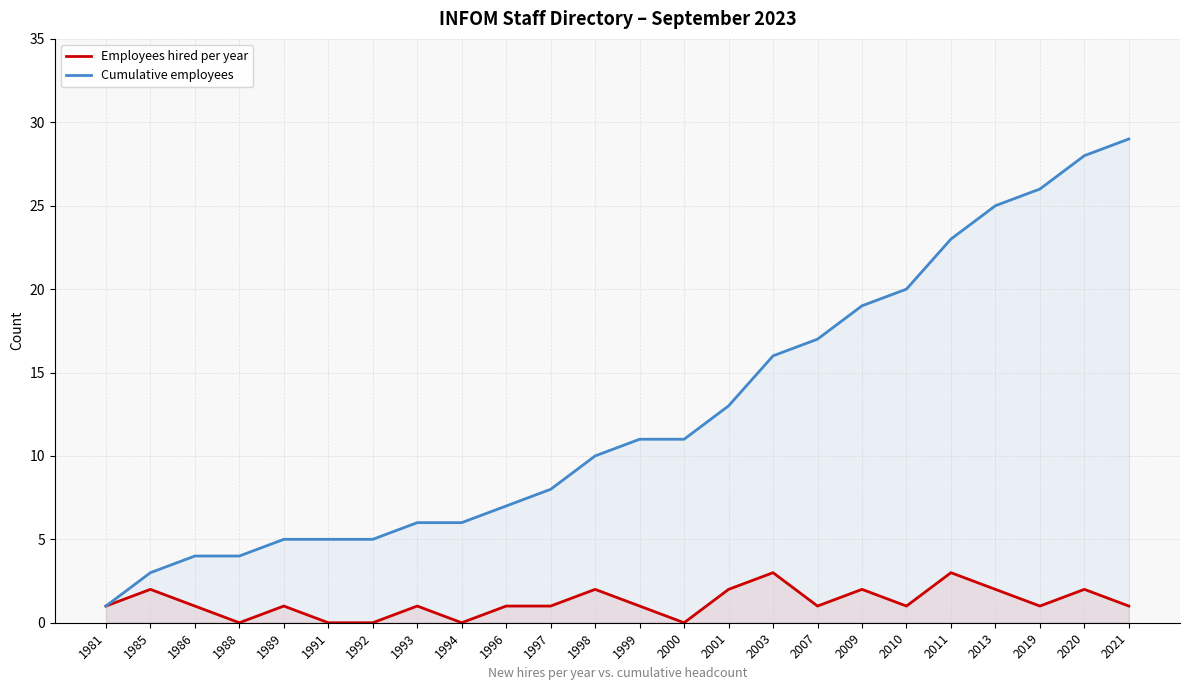

True or false: Employees hired per year and Cumulative employees cross at least once.

False